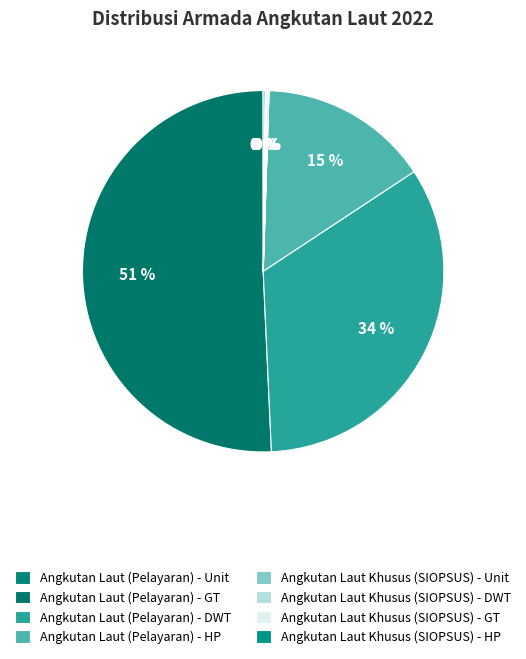

Combined, what portion of the pie is Angkutan Laut (Pelayaran) - GT and Angkutan Laut Khusus (SIOPSUS) - Unit?

50.7%